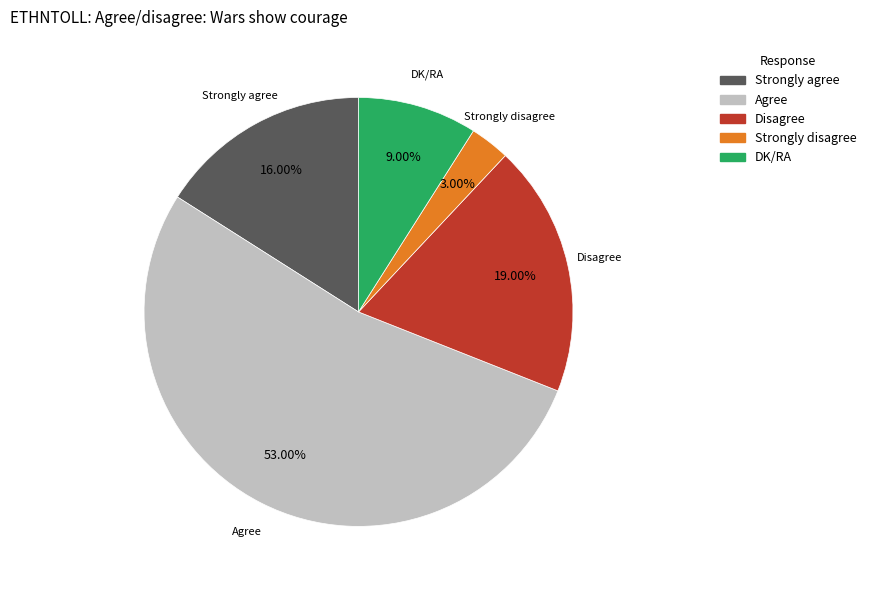

Is it true that DK/RA is 1% of the pie?

False